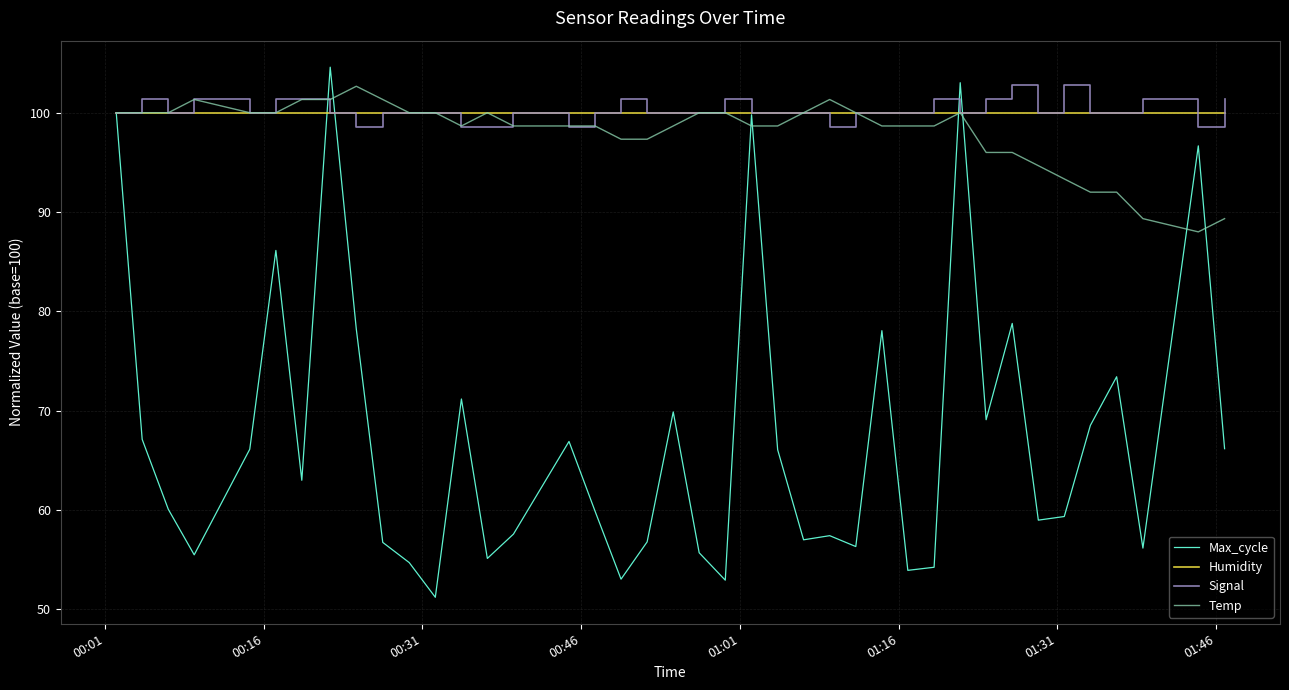

Which series has the largest range (max minus min)?

Max_cycle